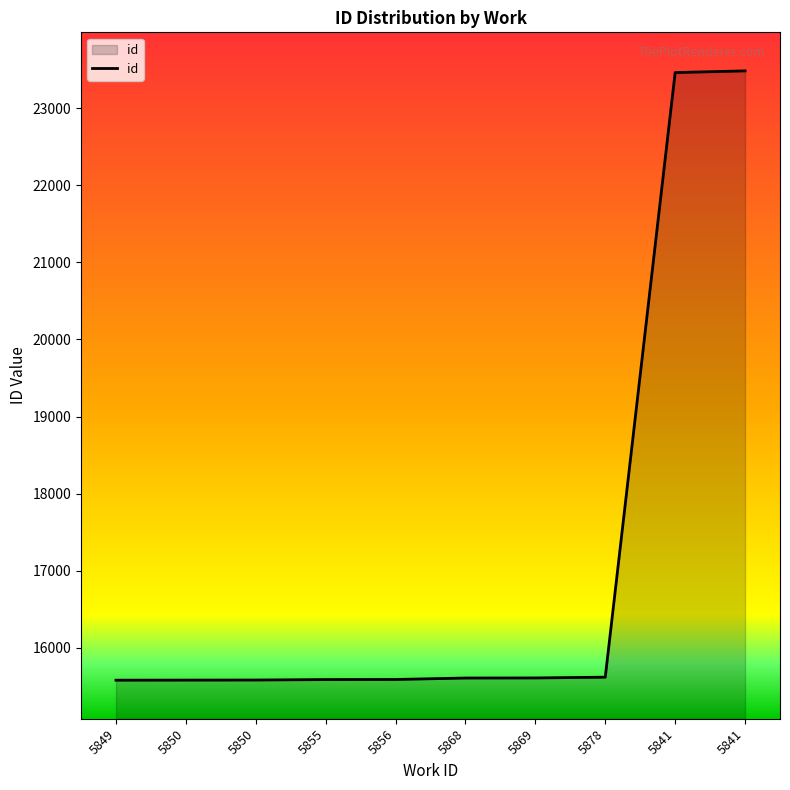

What is the difference between the second highest and minimum values?

7883